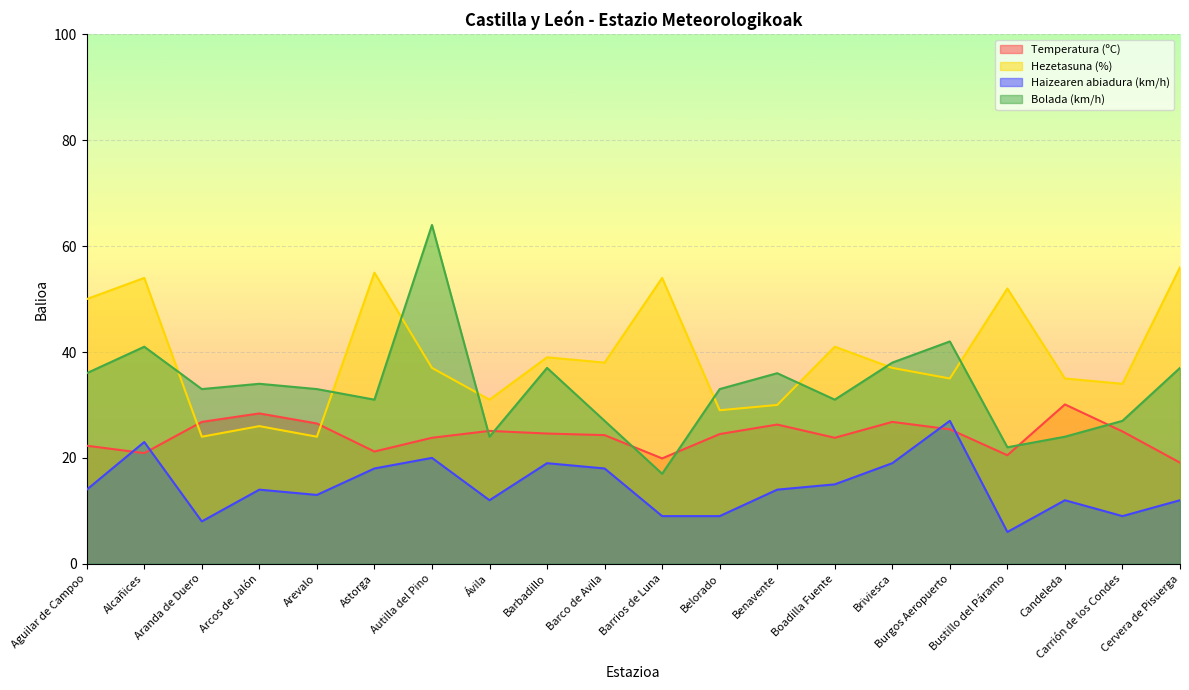

True or false: Haizearen abiadura (km/h) and Hezetasuna (%) cross at least once.

False